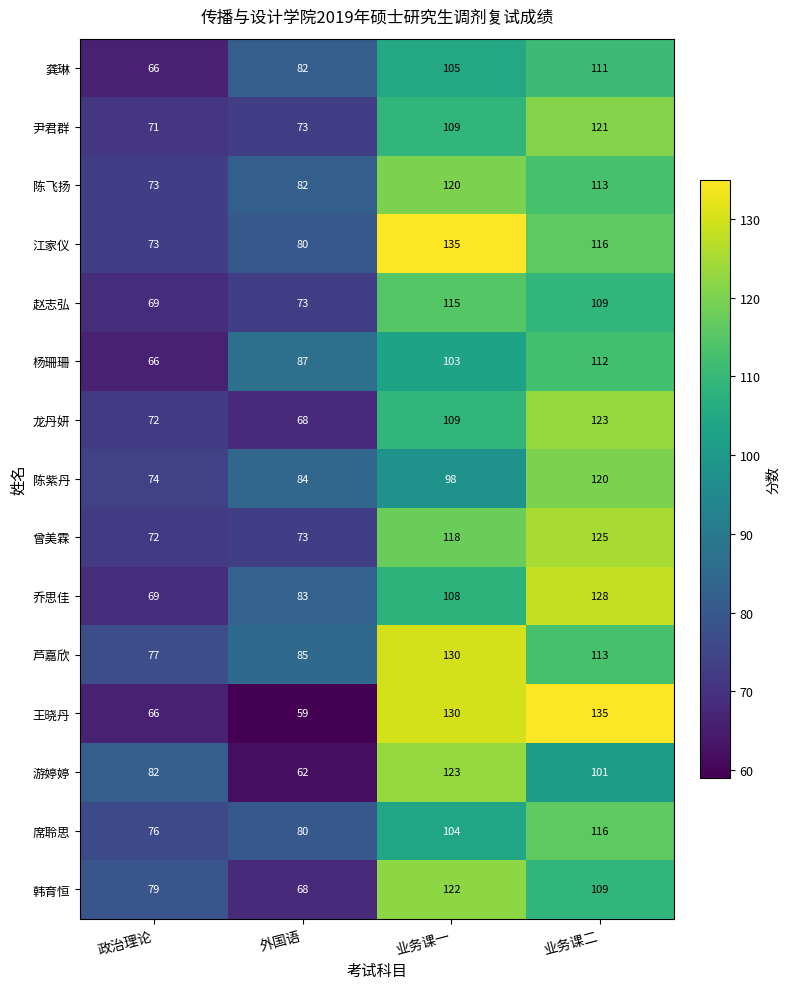

At which label does 龙丹妍 reach its minimum?

外国语